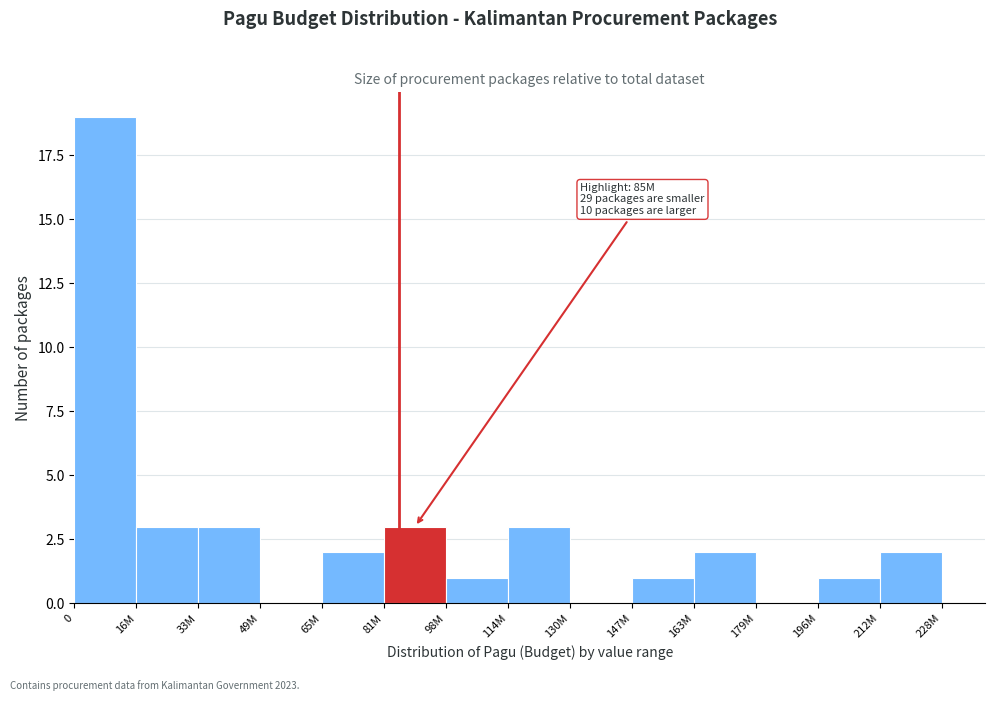

Reading left to right, extract all data points from this chart.

0=19	16M=3	33M=3	49M=0	65M=2	81M=3	98M=1	114M=3	130M=0	147M=1	163M=2	179M=0	196M=1	212M=2